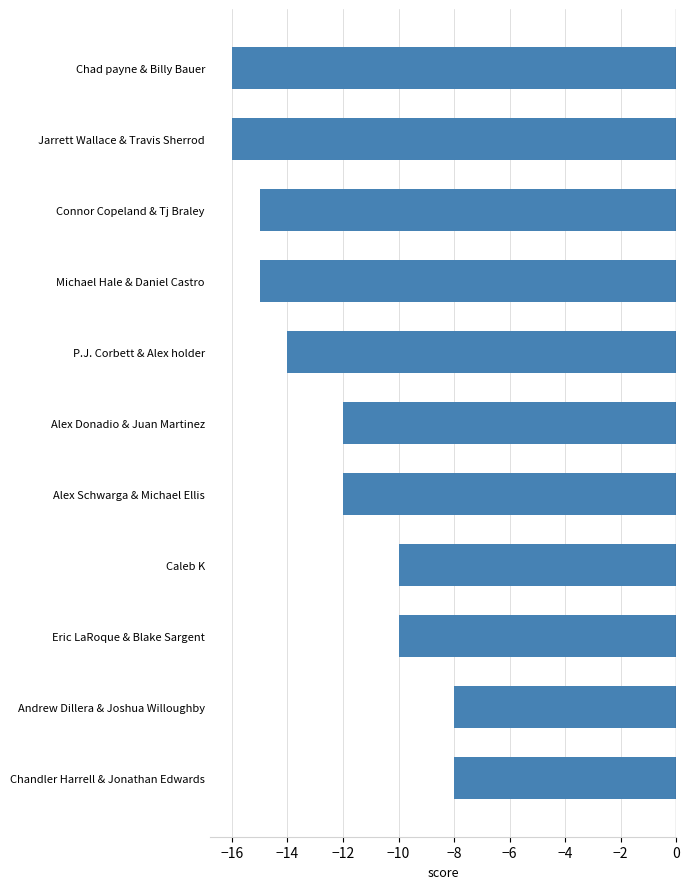

Between Chad payne & Billy Bauer and Michael Hale & Daniel Castro, which is larger?

Michael Hale & Daniel Castro